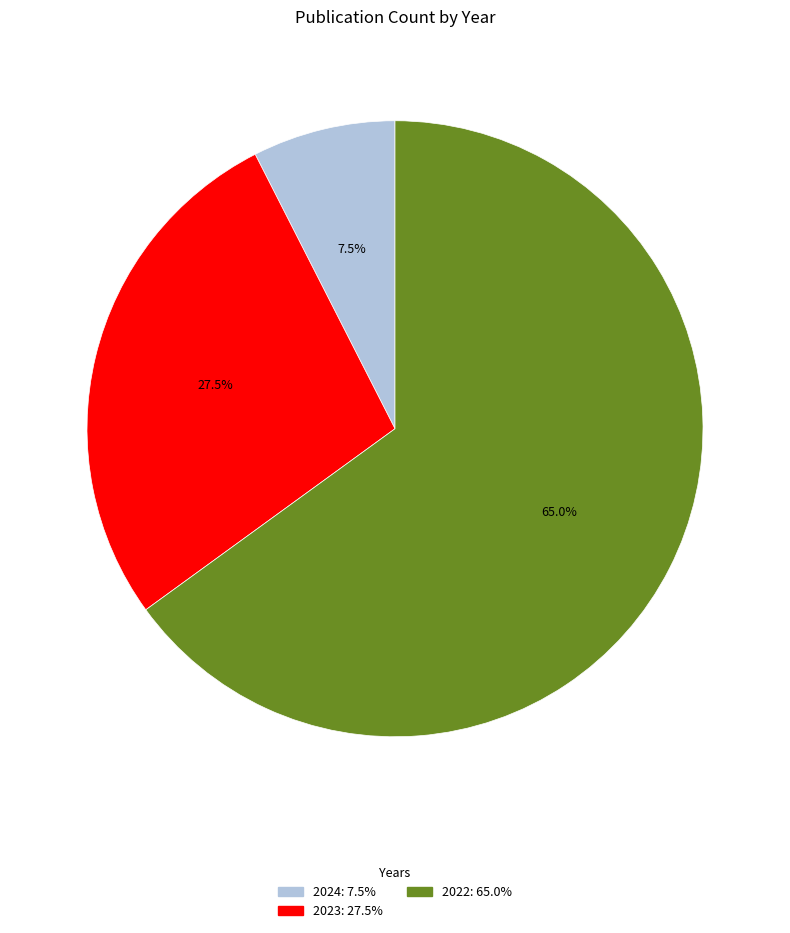

Is there a majority slice in this chart?

Yes